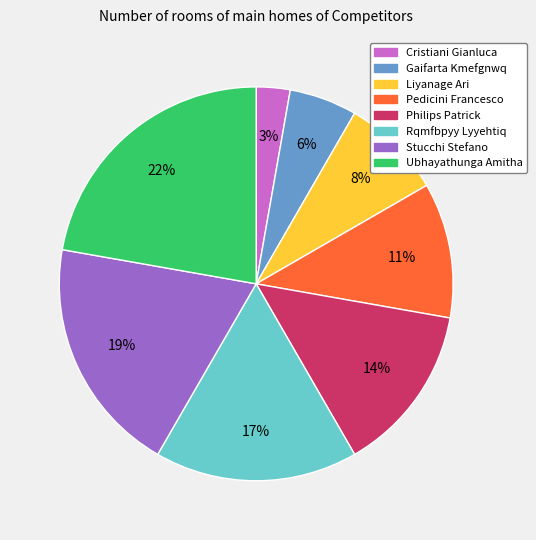

Combined, do Pedicini Francesco and Gaifarta Kmefgnwq account for over 50%?

No